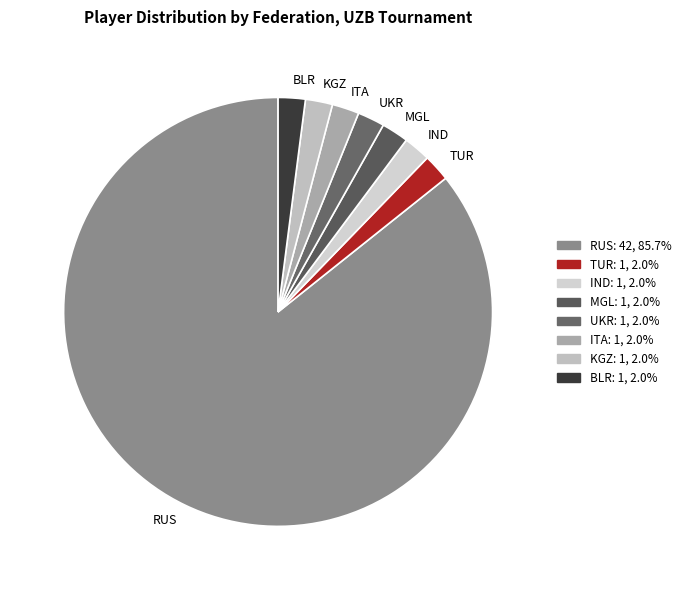

Which category has the biggest portion of the pie?

RUS